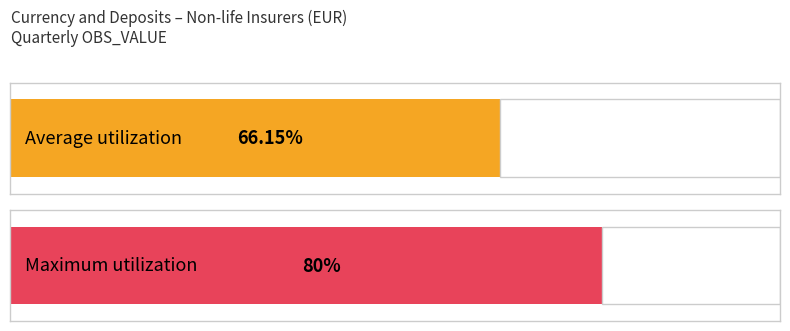

The chart shows a value of 47 at 2019-Q1. True or false?

False